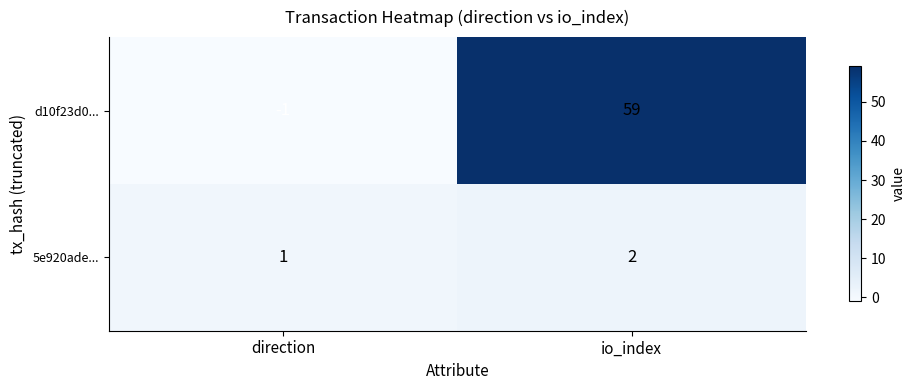

List the series in order of their peak value, highest first.

d10f23d0..., 5e920ade...